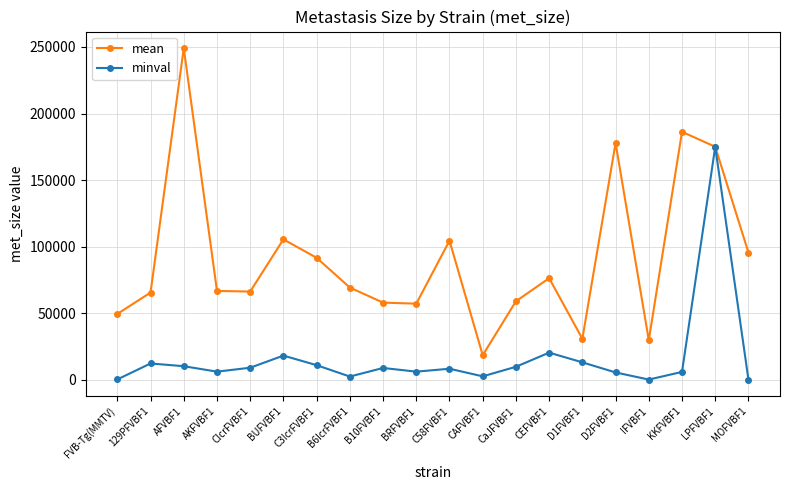

Is it true that mean equals 91657 at B10FVBF1?

False